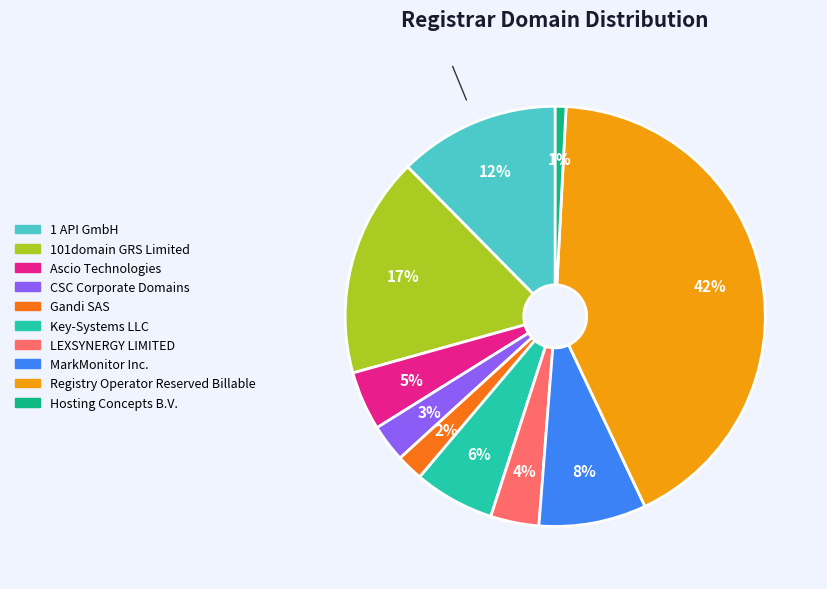

To the nearest percent, what is the difference between the Hosting Concepts B.V. and MarkMonitor Inc. slice percentages?

7%